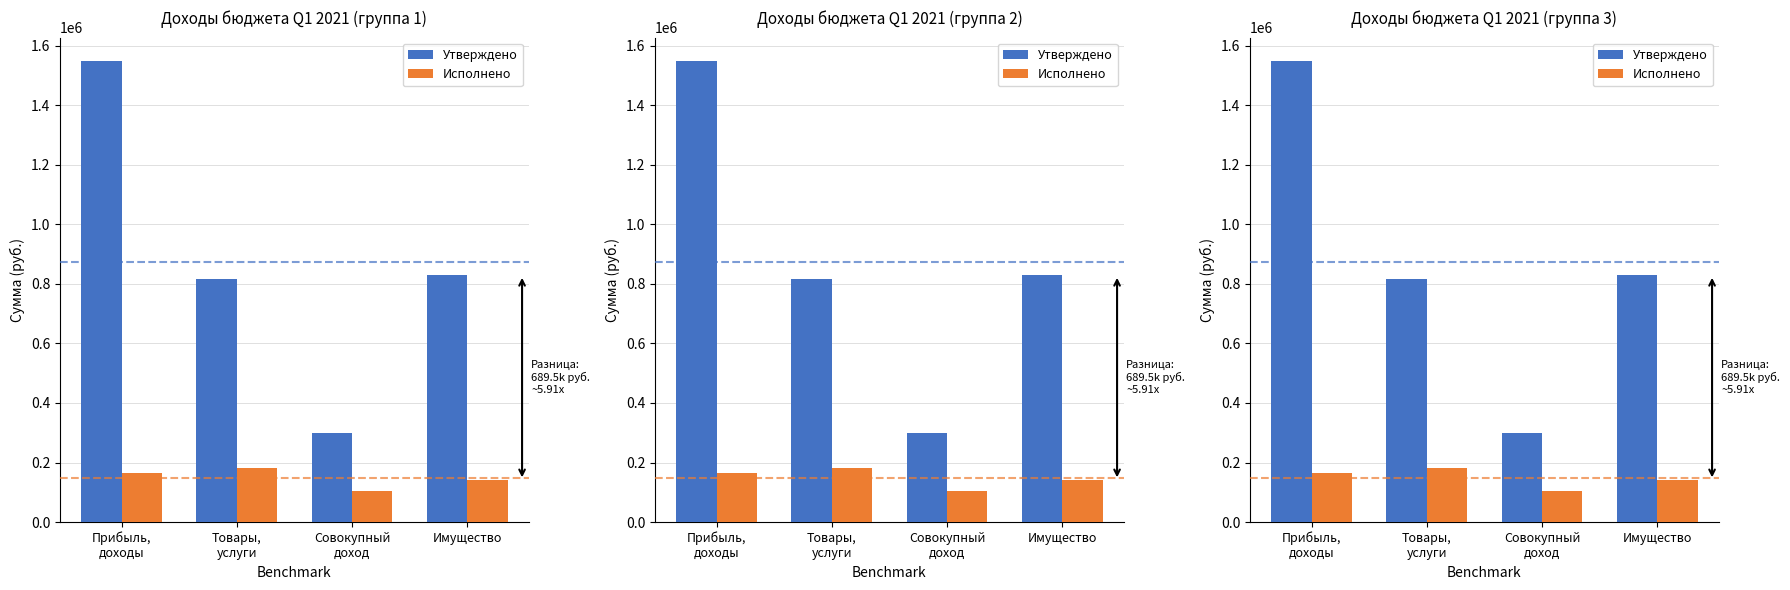

What is the maximum value for Исполнено?

180463.5